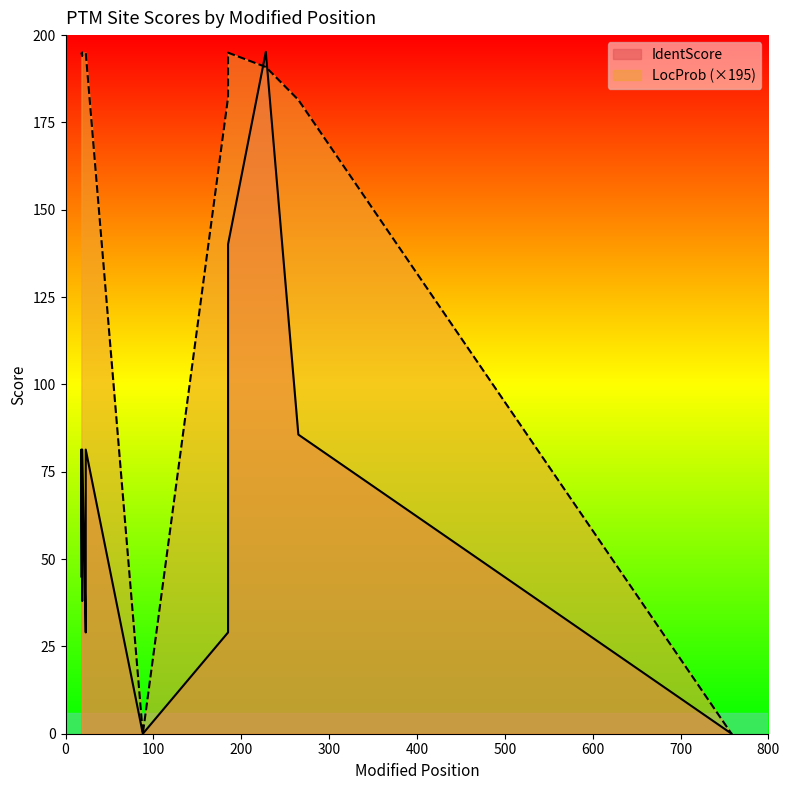

In IdentScore, how many points are higher than both neighbors (excluding endpoints)?

4